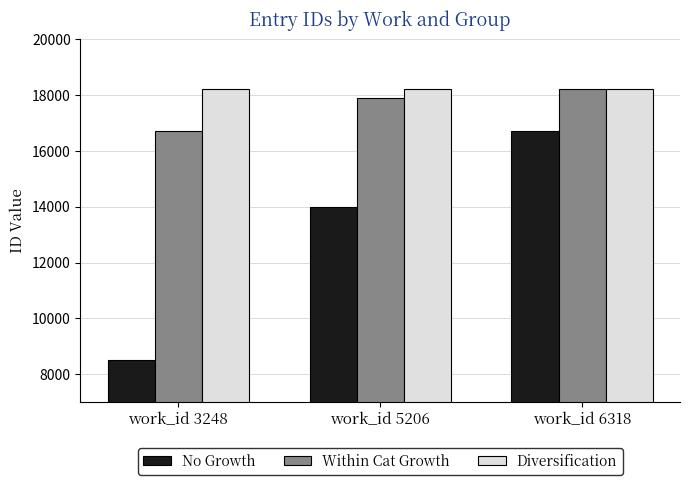

What is the sum of the Diversification values at work_id 3248 and work_id 5206?

36413